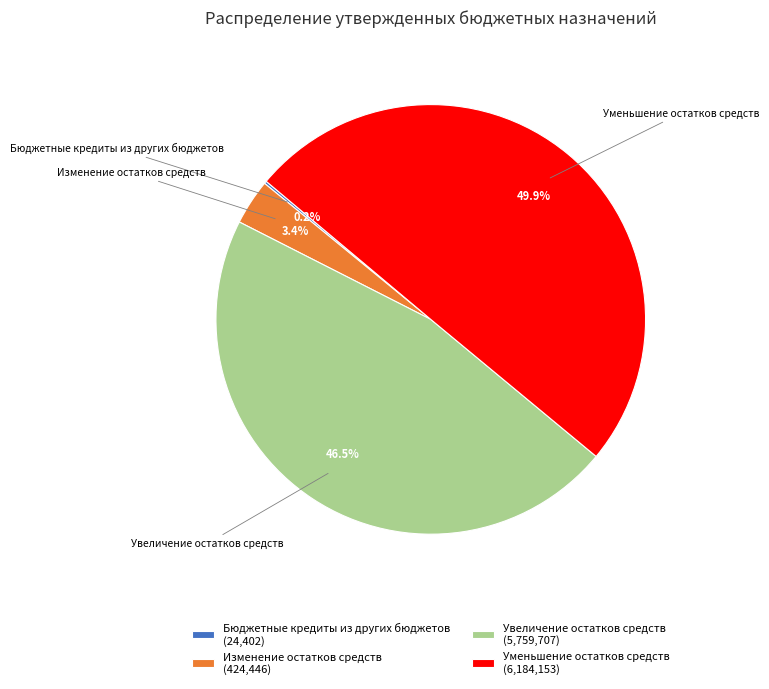

Approximately how many times larger is the value at Уменьшение остатков средств (6,184,153) compared to Увеличение остатков средств (5,759,707)?

1.1